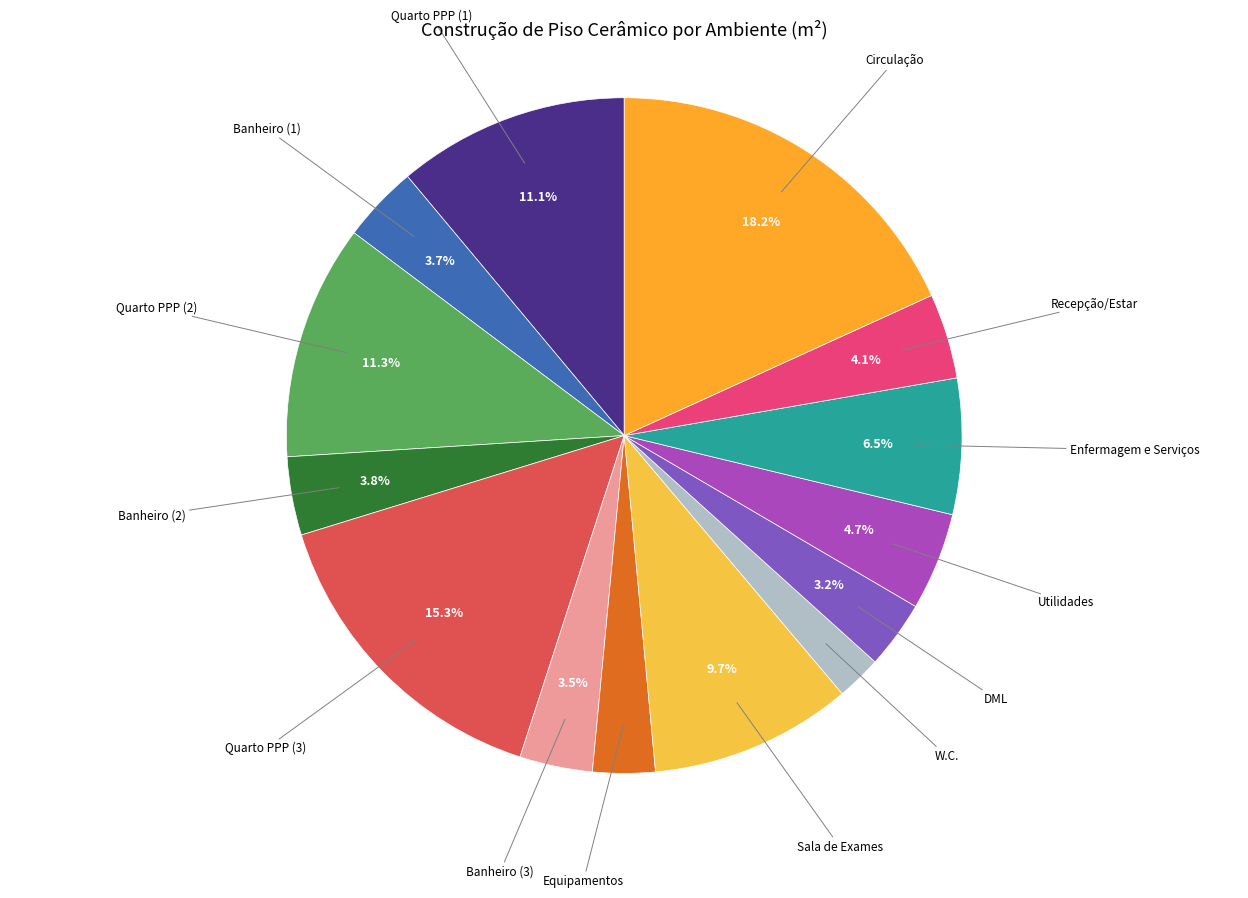

Is there a majority slice in this chart?

No